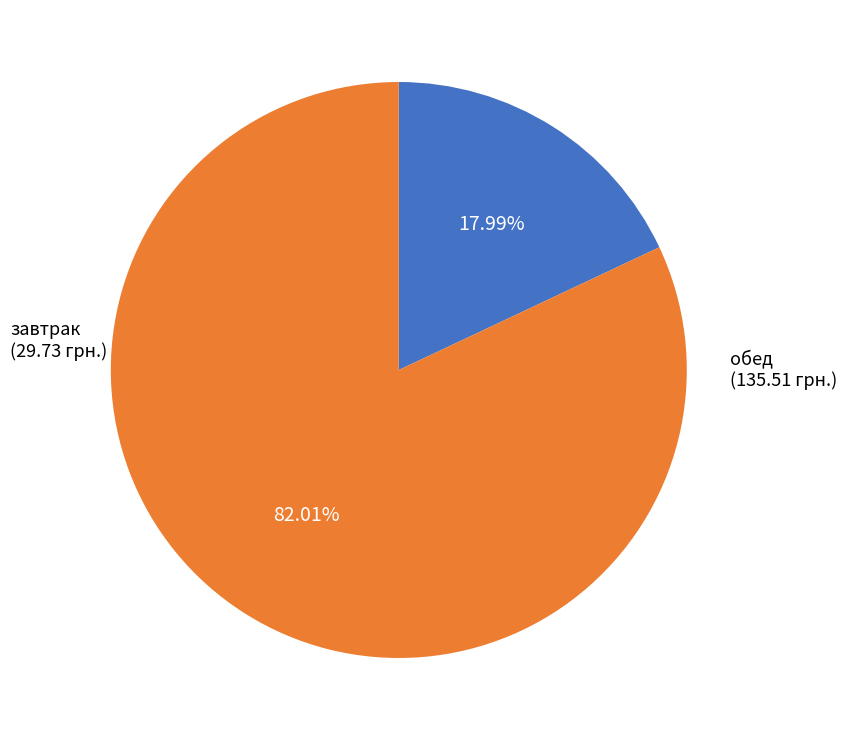

Does any single category account for the majority?

Yes